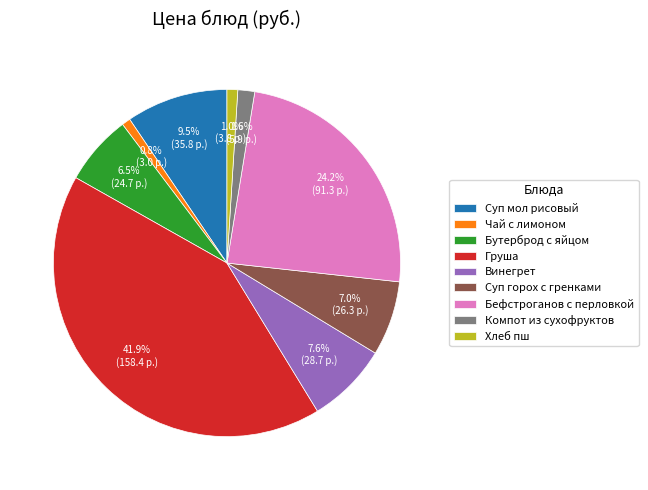

To the nearest percent, what percentage of the pie is Компот из сухофруктов?

2%